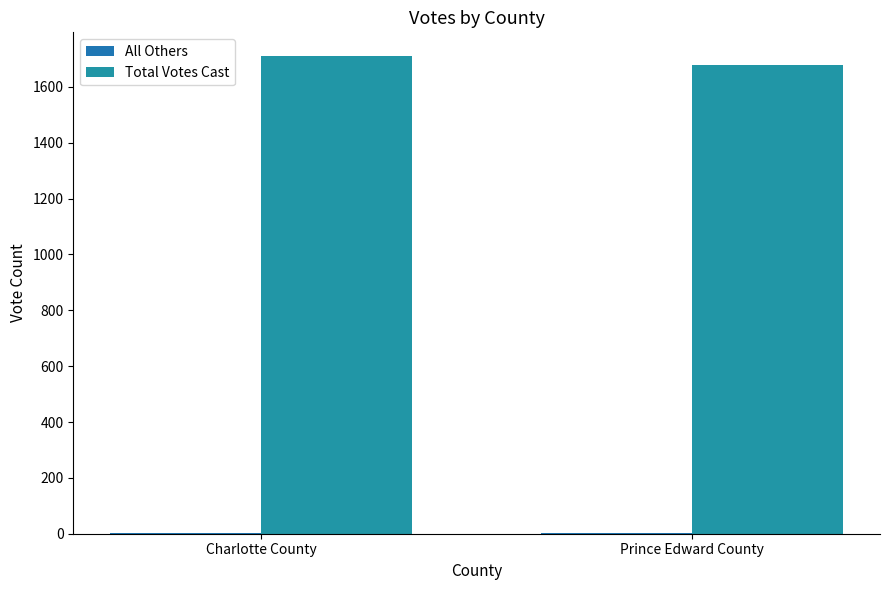

Reading right to left, list all the values displayed in this chart.

All Others: 1	3
Total Votes Cast: 1678	1710